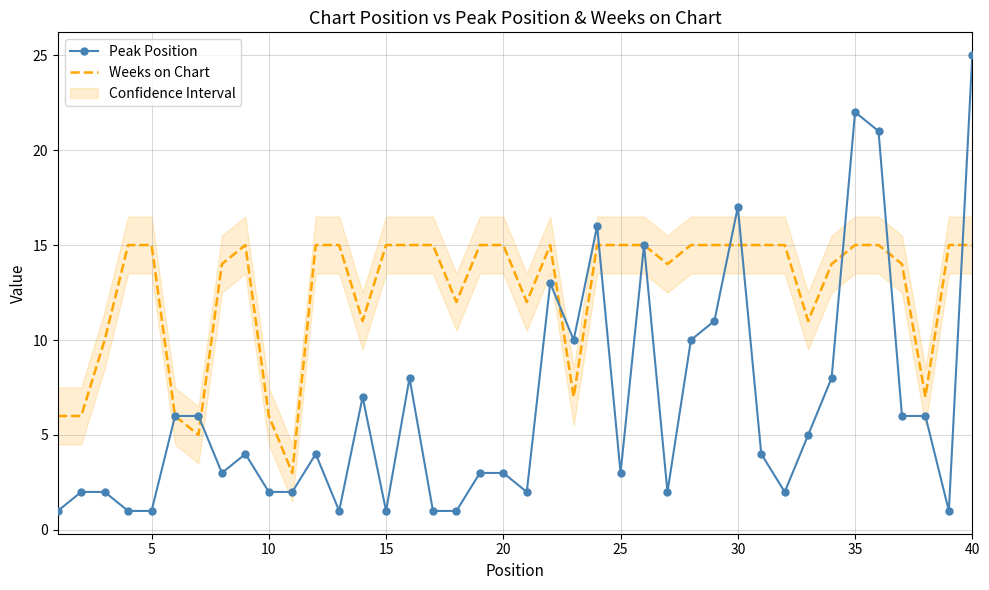

Which series has the largest total across all categories?

Weeks on Chart